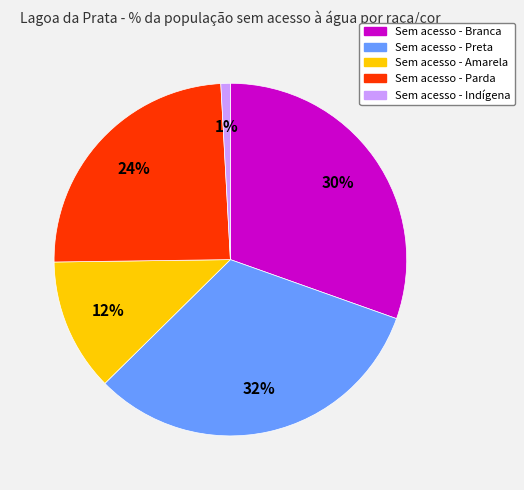

Is there any slice that represents more than half of the pie?

No